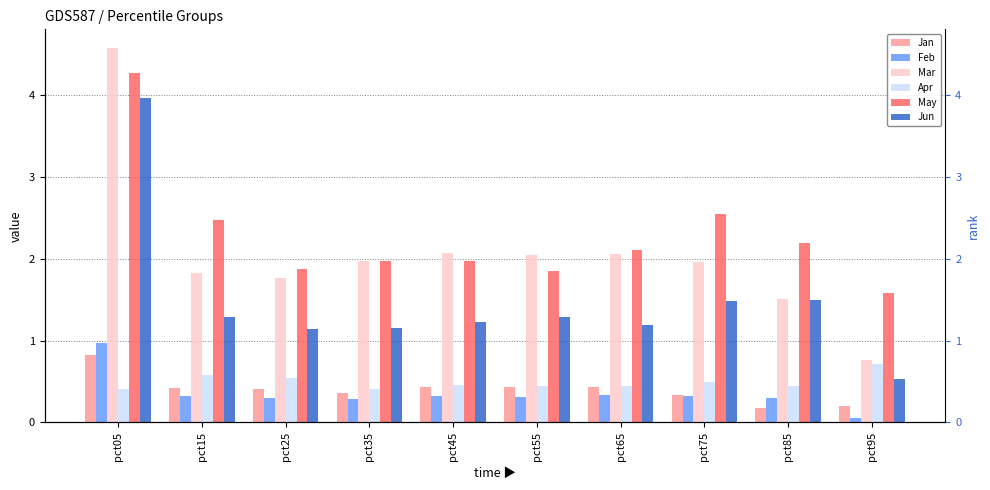

Between pct65 and pct75, which series saw the biggest shift?

May